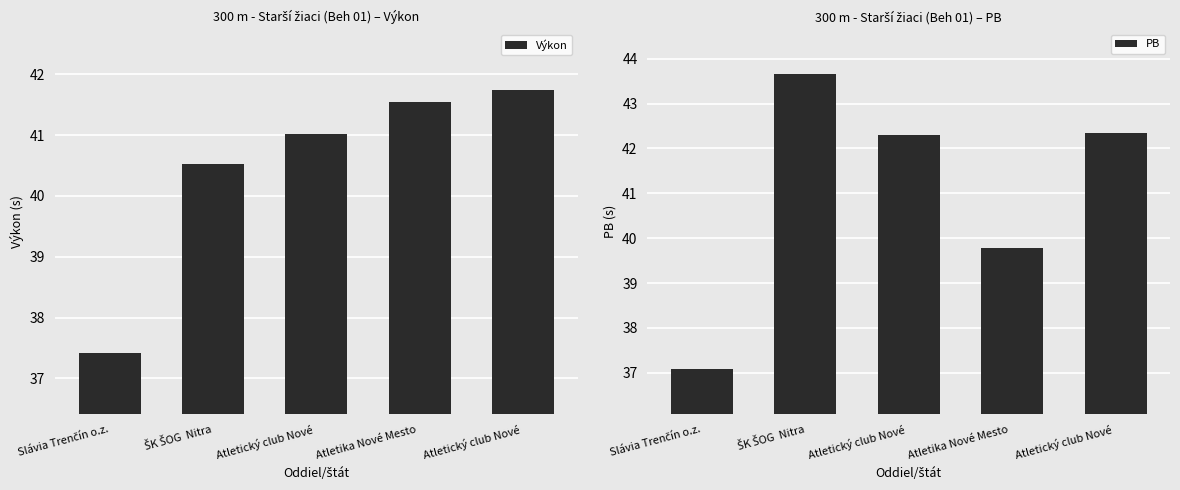

Which label corresponds to the smallest value in the chart?

Slávia Trenčín o.z.